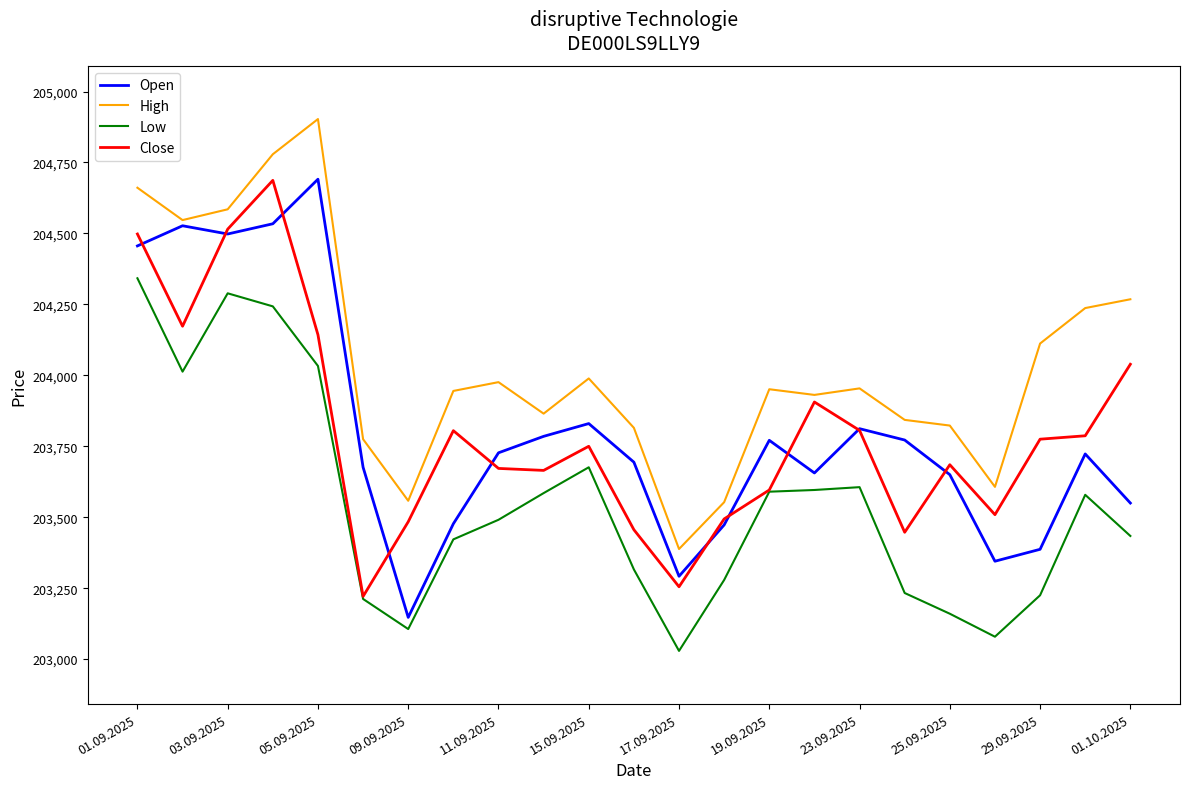

True or false: Low and High cross at least once.

False